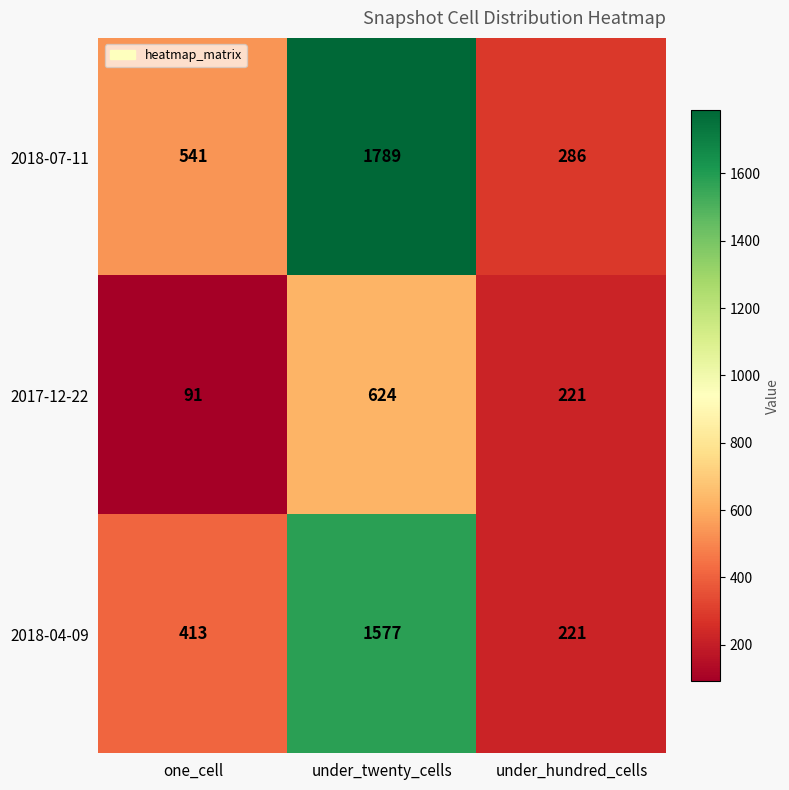

Count the number of data series in this chart.

3